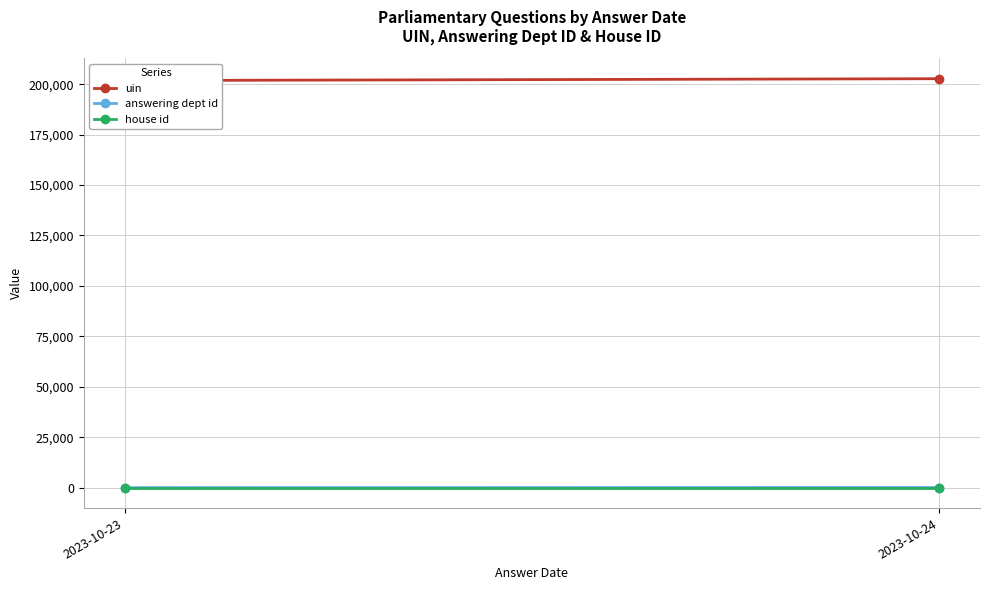

Reading left to right, what are all the values shown in this chart?

uin: 2023-10-23=201800	2023-10-24=202697
answering dept id: 2023-10-23=1	2023-10-24=60
house id: 2023-10-23=1	2023-10-24=1